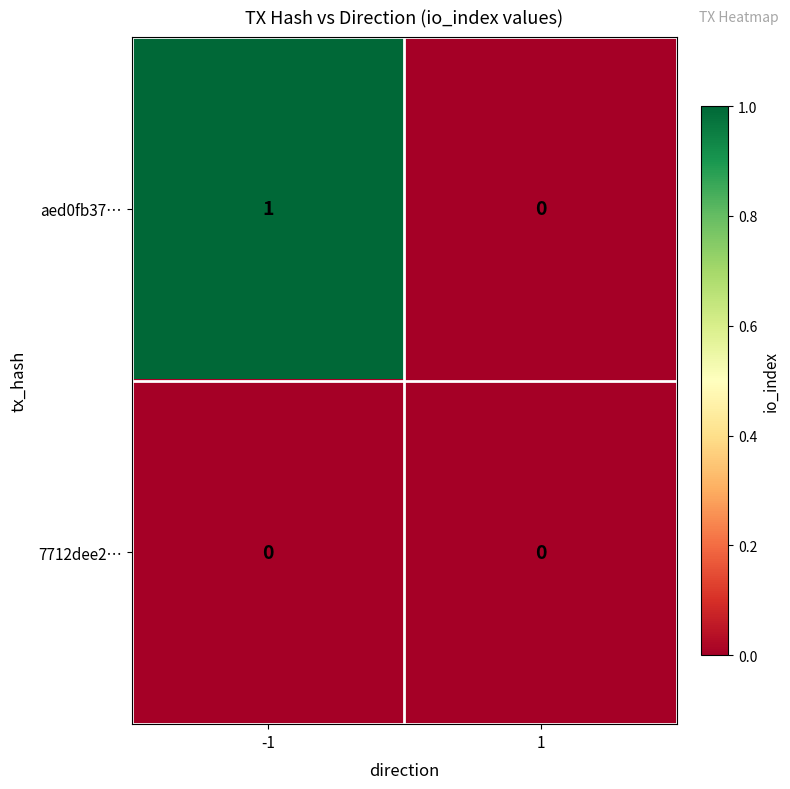

Which series changed the most between -1 and 1?

aed0fb37…